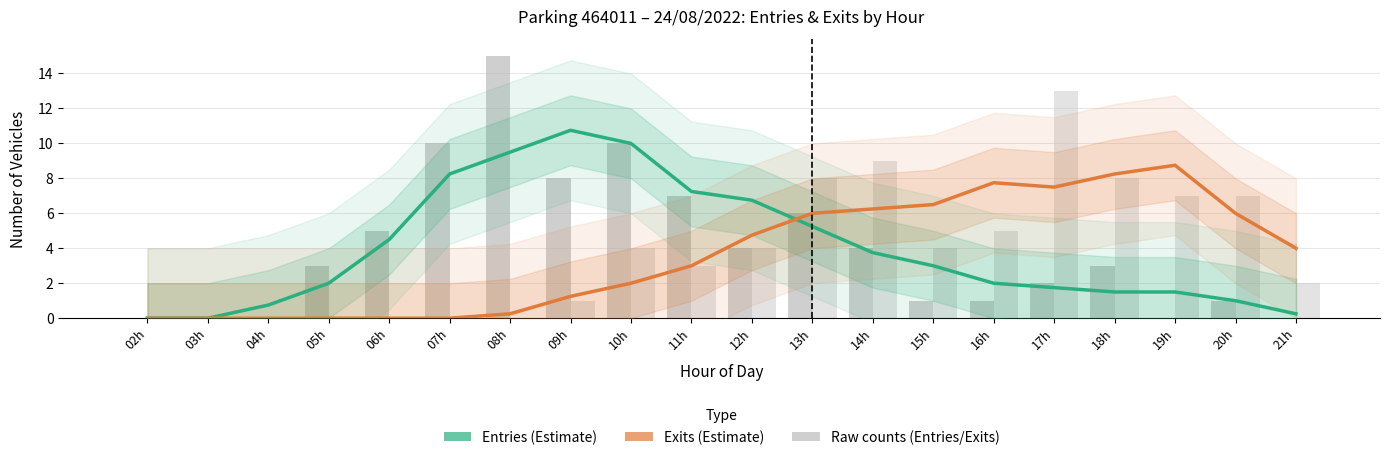

What is the difference between the highest and lowest values at 05h?

2.0